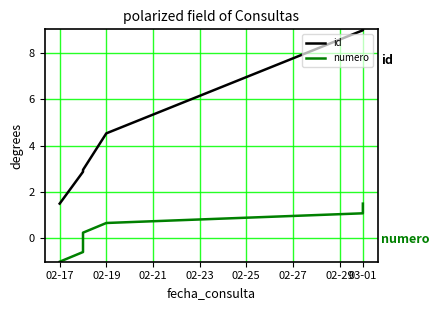

What is the value of the numero point at the 7th from the left?

1.5